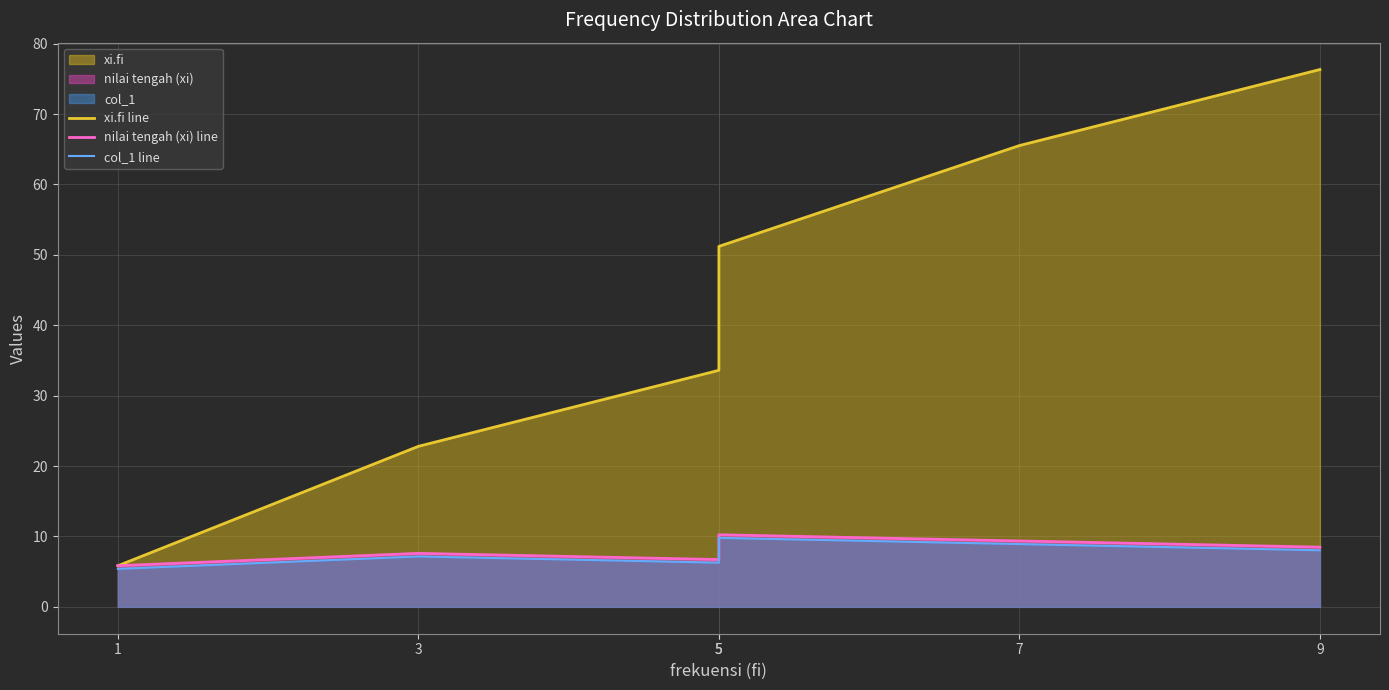

List the series in order of their peak value, lowest first.

col_1 line, nilai tengah (xi) line, xi.fi line